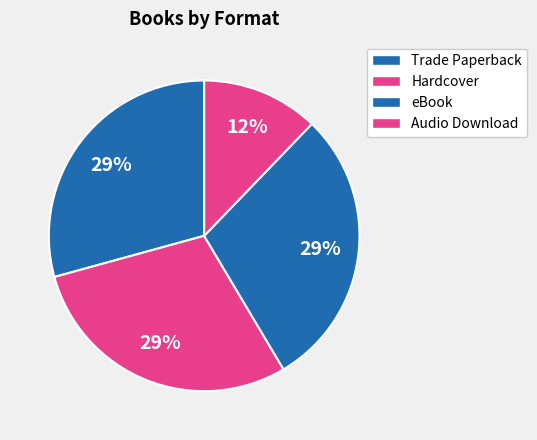

Which category has the smallest portion of the pie?

Audio Download